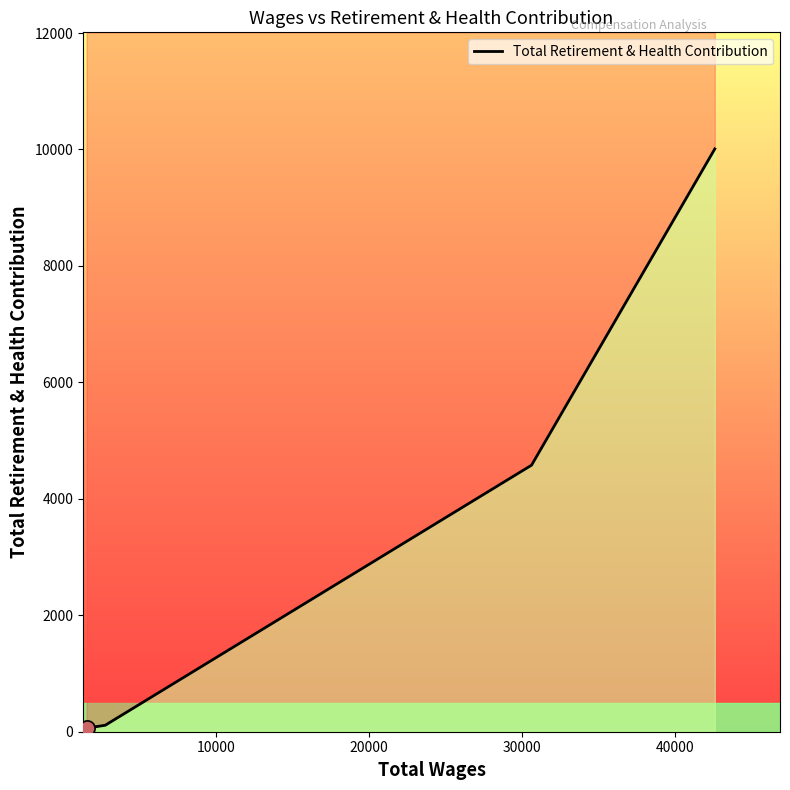

Between 30000 and 20000, which is larger?

30000